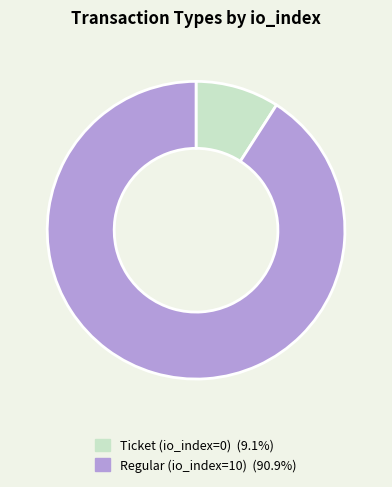

What is the majority slice?

Regular (io_index=10)